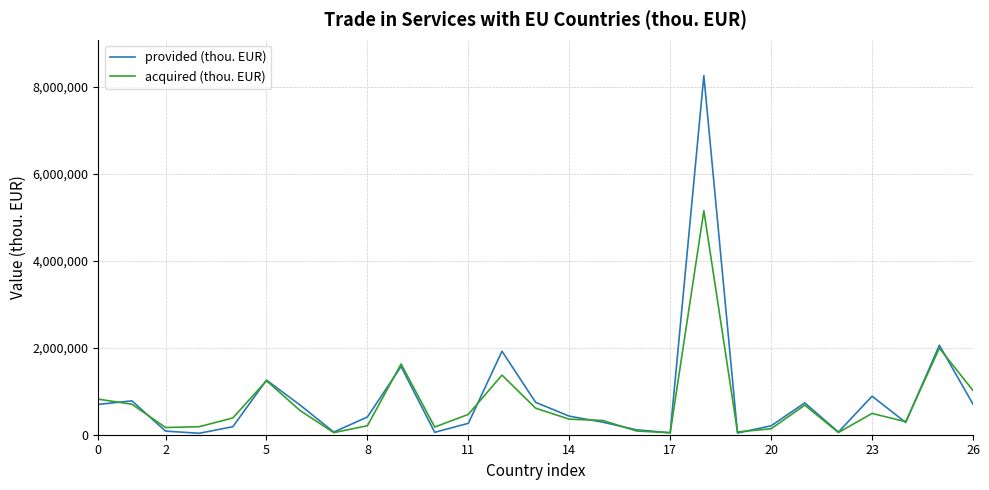

What is the maximum value shown in the chart?

8255012